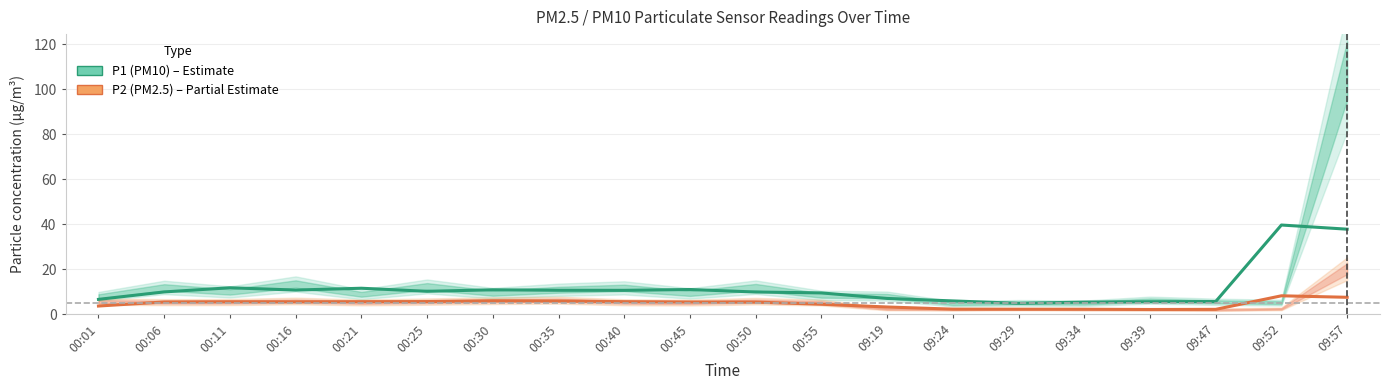

What is the difference between the second highest and second lowest values in the P2 (PM2.5) series?

5.4